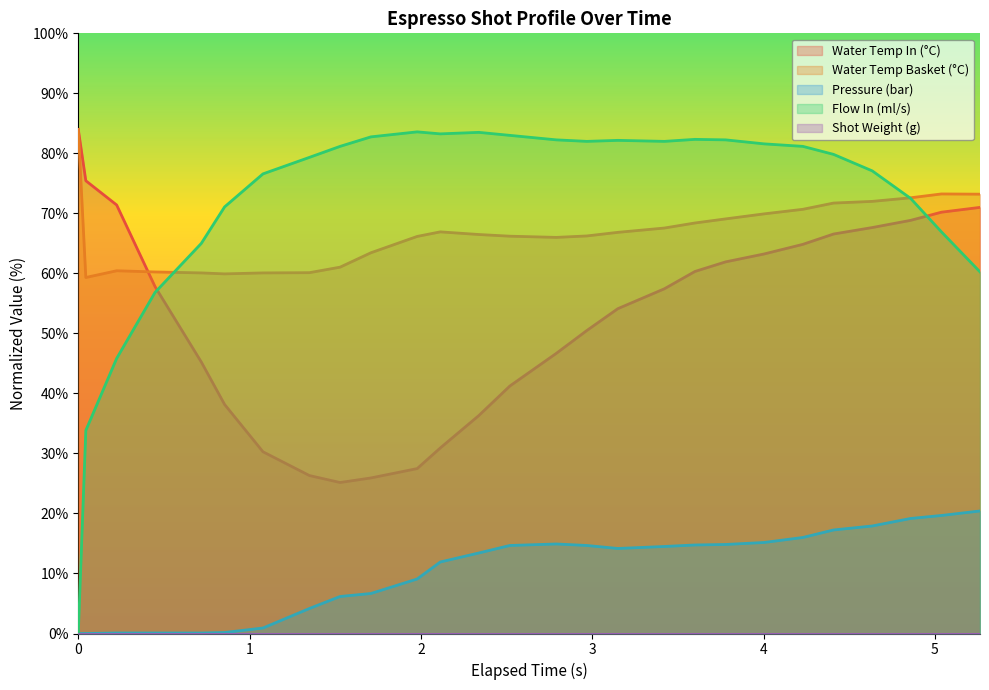

Which series has the largest total across all categories?

Flow In (ml/s)